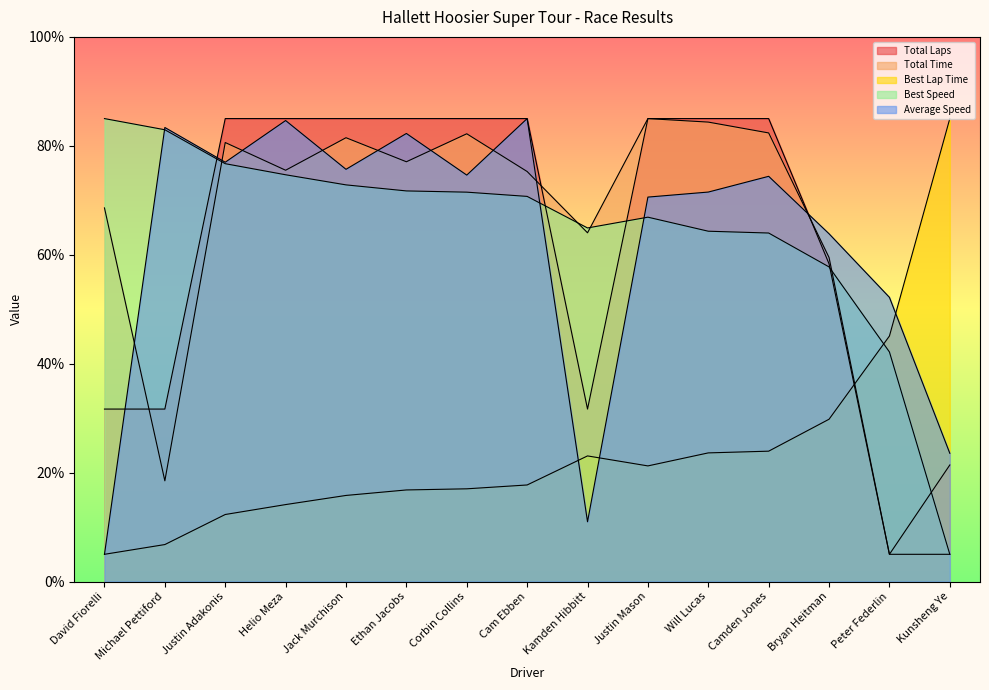

Reading left to right, transcribe all the data shown in this chart.

Total Laps: 31.7	31.7	85.0	85.0	85.0	85.0	85.0	85.0	31.7	85.0	85.0	85.0	58.3	5.0	5.0
Total Time: 68.6	18.5	80.6	75.5	81.5	77.1	82.2	75.3	64.0	85.0	84.4	82.4	59.5	5.0	21.4
Best Lap Time: 5.0	6.8	12.3	14.1	15.8	16.8	17.0	17.7	23.1	21.2	23.6	23.9	29.8	45.1	85.0
Best Speed: 85.0	82.9	76.7	74.7	72.8	71.7	71.5	70.7	64.9	66.9	64.3	64.0	57.8	42.2	5.0
Average Speed: 5.0	83.4	77.0	84.6	75.7	82.3	74.6	85.0	11.0	70.6	71.5	74.4	63.9	52.2	23.5